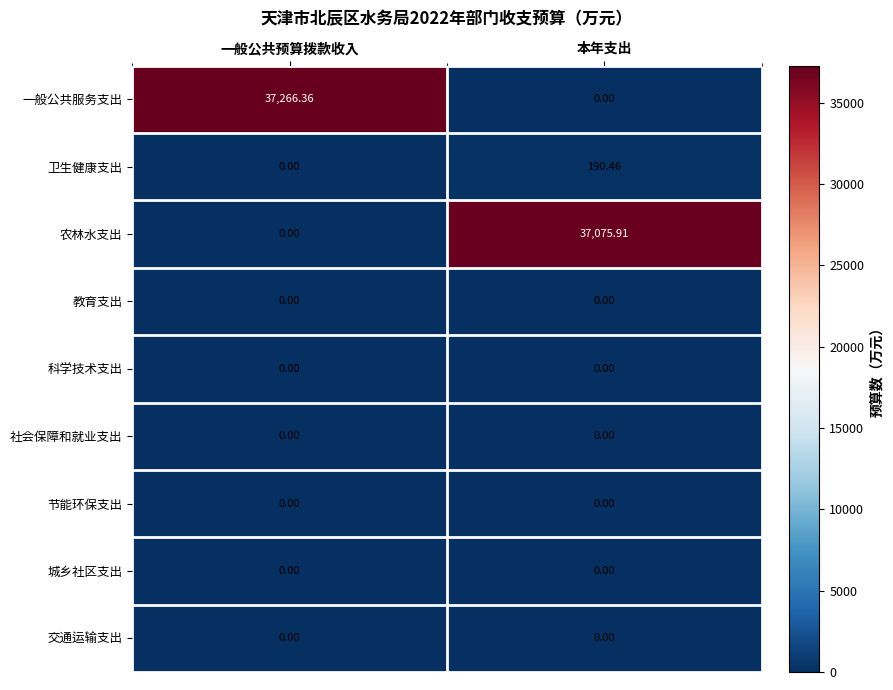

Which series changed the most between 一般公共预算拨款收入 and 本年支出?

一般公共服务支出